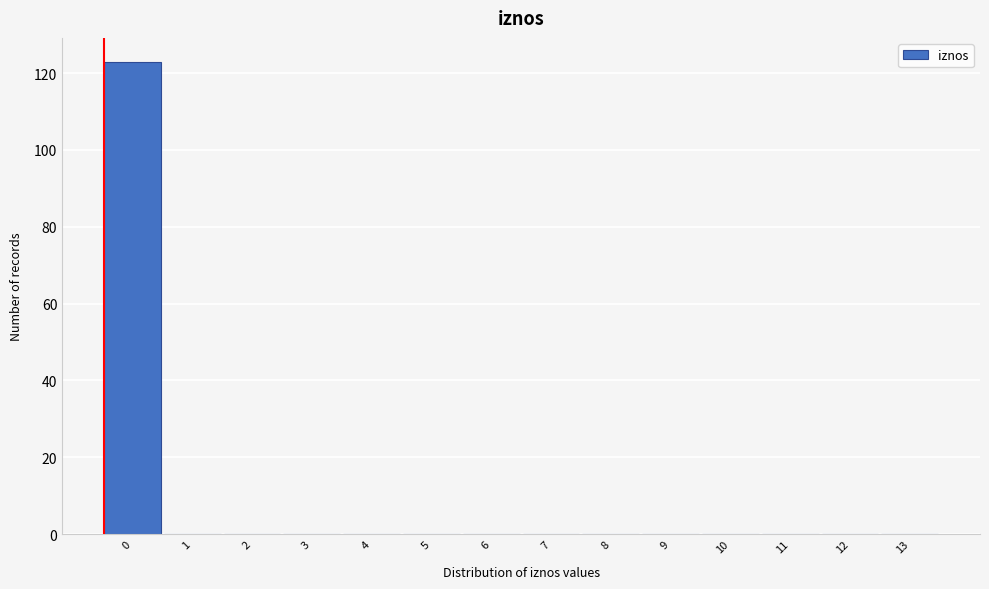

Reading left to right, list all the values displayed in this chart.

0=123	1=0	2=0	3=0	4=0	5=0	6=0	7=0	8=0	9=0	10=0	11=0	12=0	13=0